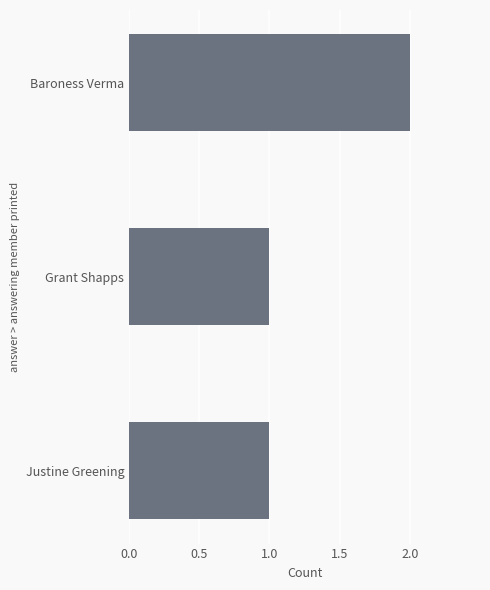

True or false: the data shows 1 at Justine Greening.

True